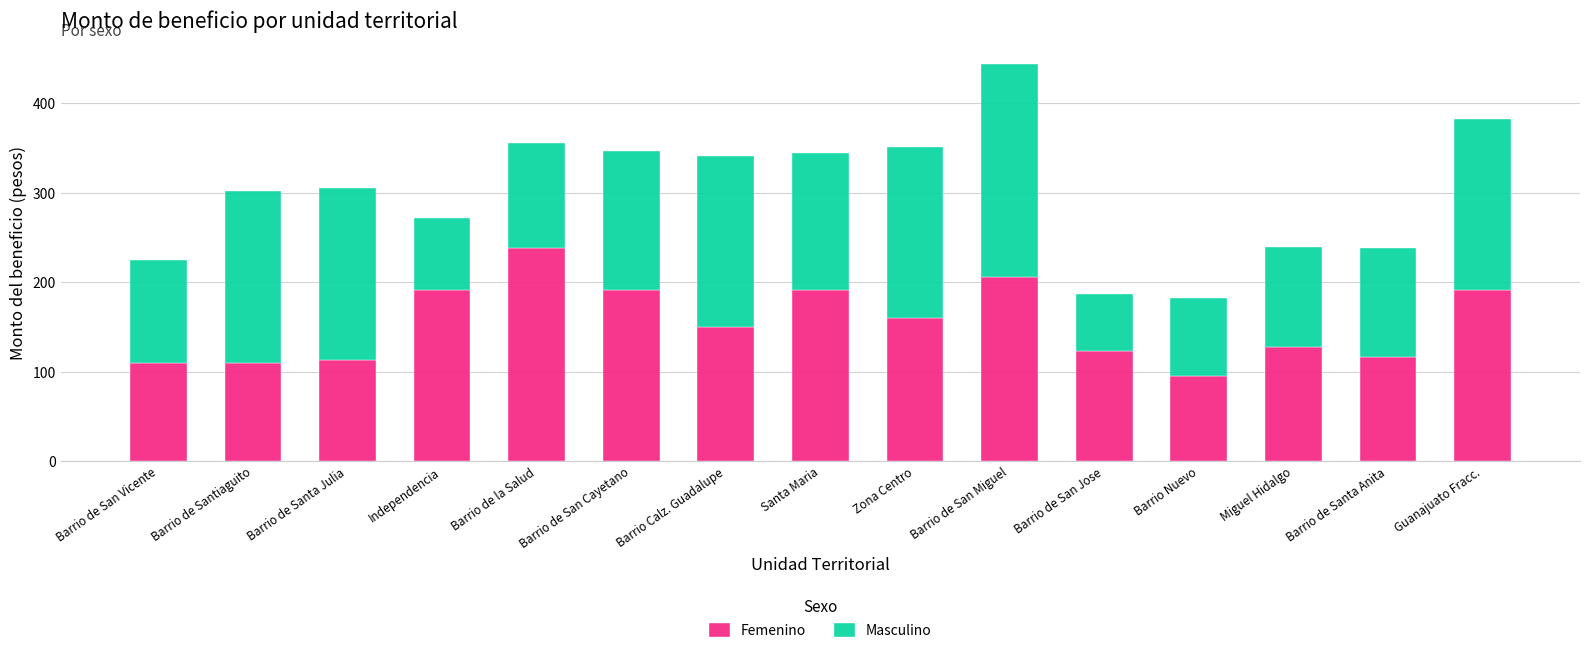

What is the total value across all series at Santa Maria?

344.2